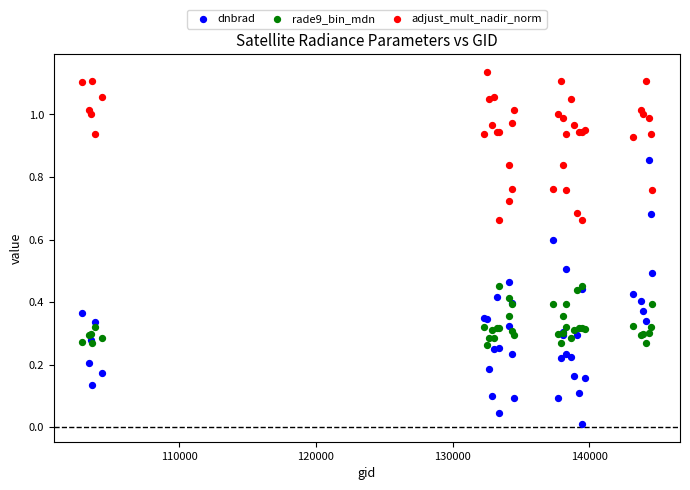

Which series has the largest Y range (max minus min)?

dnbrad